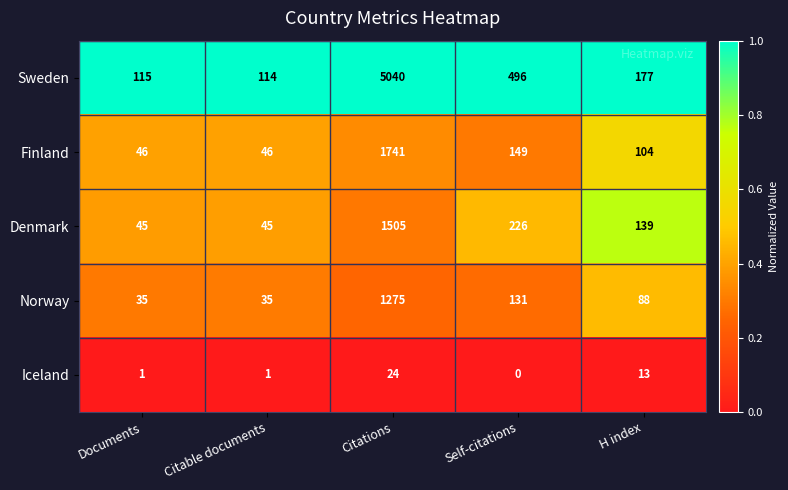

Which series has the largest total across all categories?

Sweden